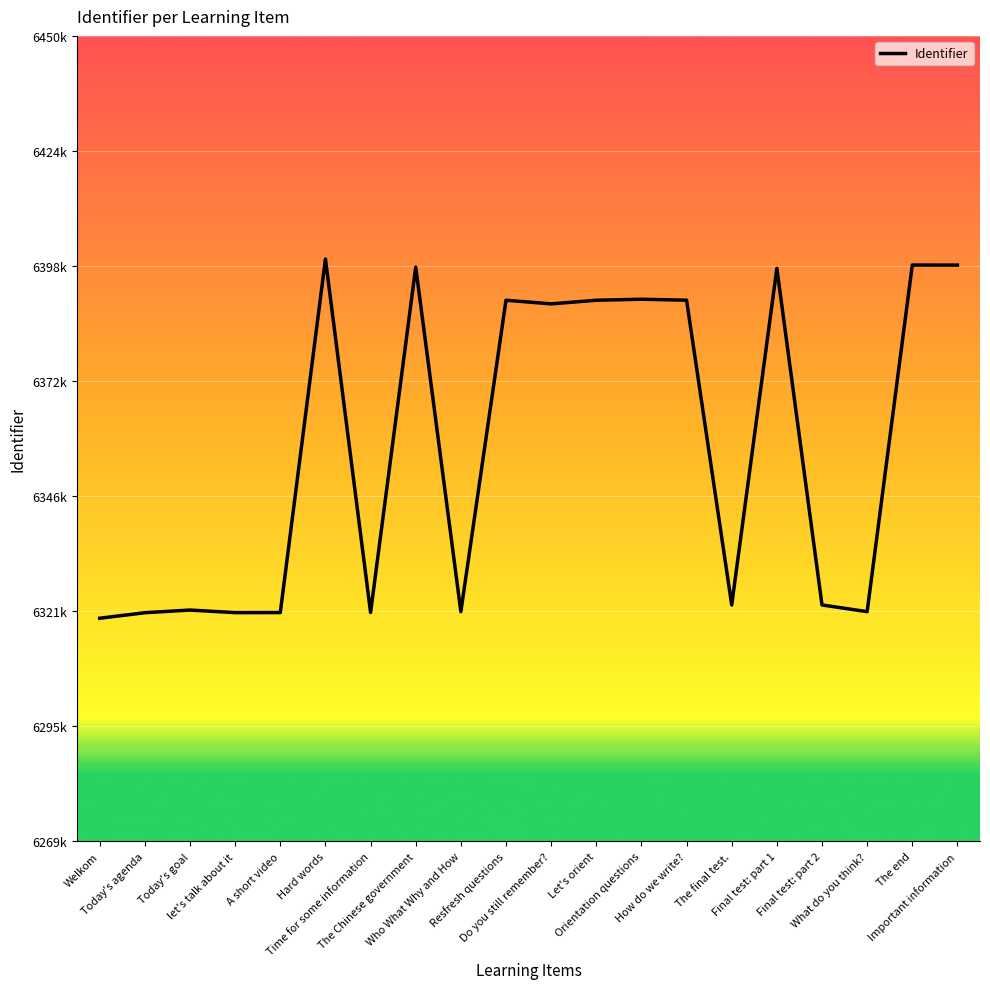

What is the difference between the values at Today's goal and The final test.?

1142